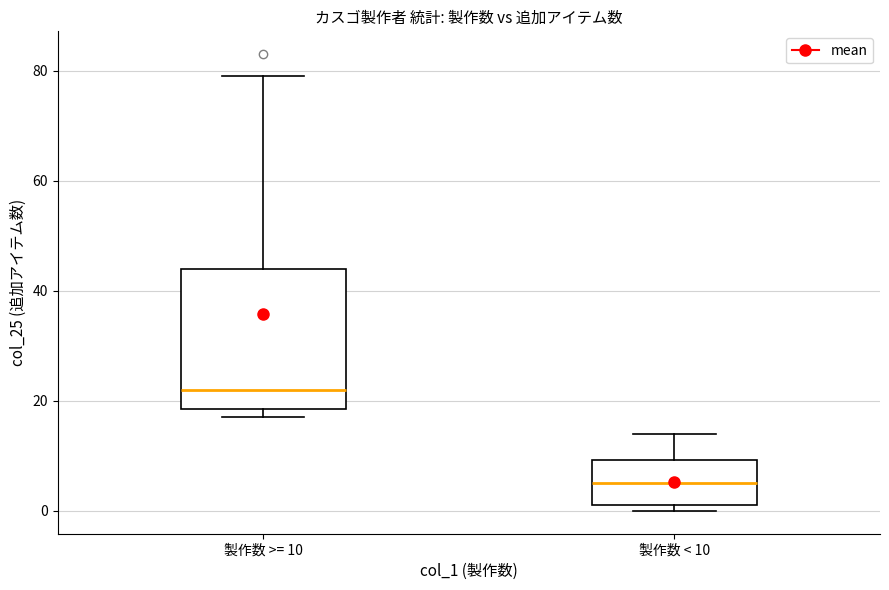

Which box's median line is the lowest?

製作数 < 10